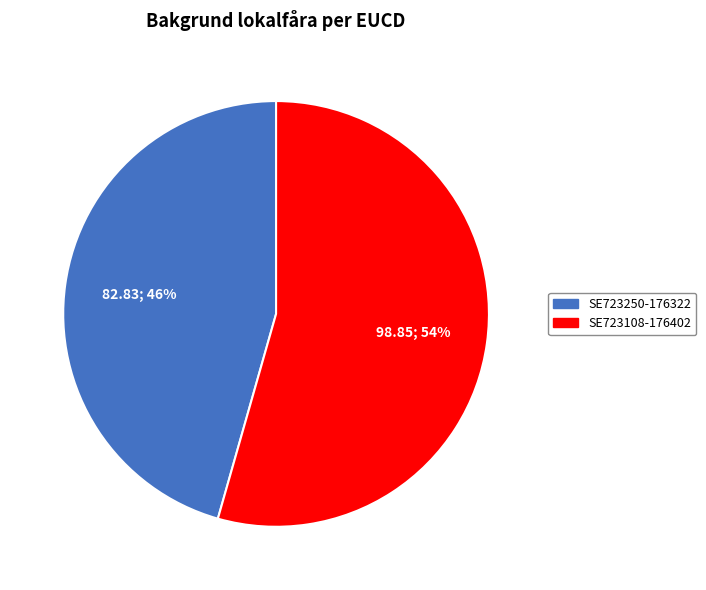

Rank the categories by value from highest to lowest.

SE723108-176402, SE723250-176322